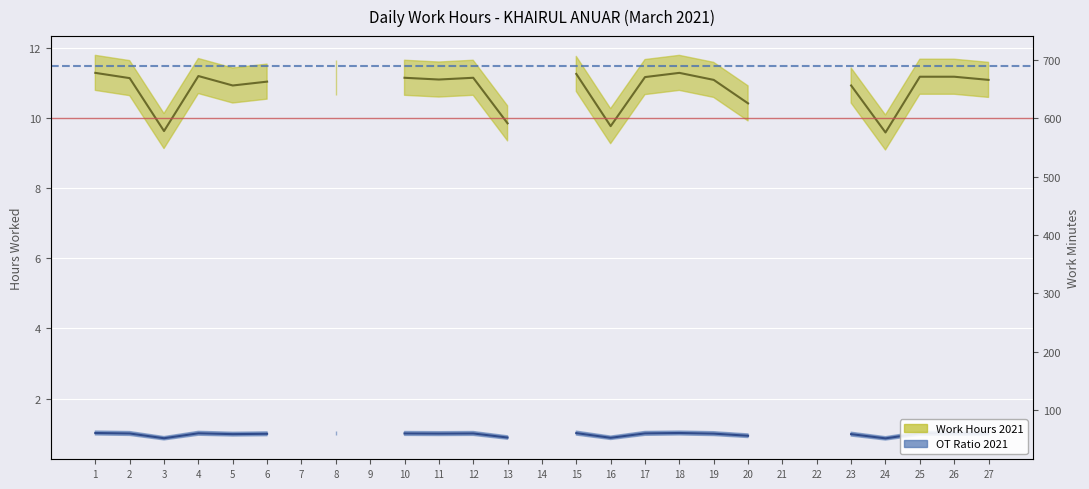

How many interior local peaks does the Work Hours 2021 series have?

3